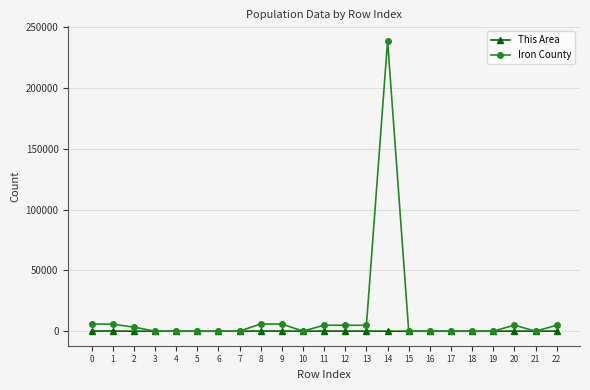

Which series has the largest range (max minus min)?

Iron County